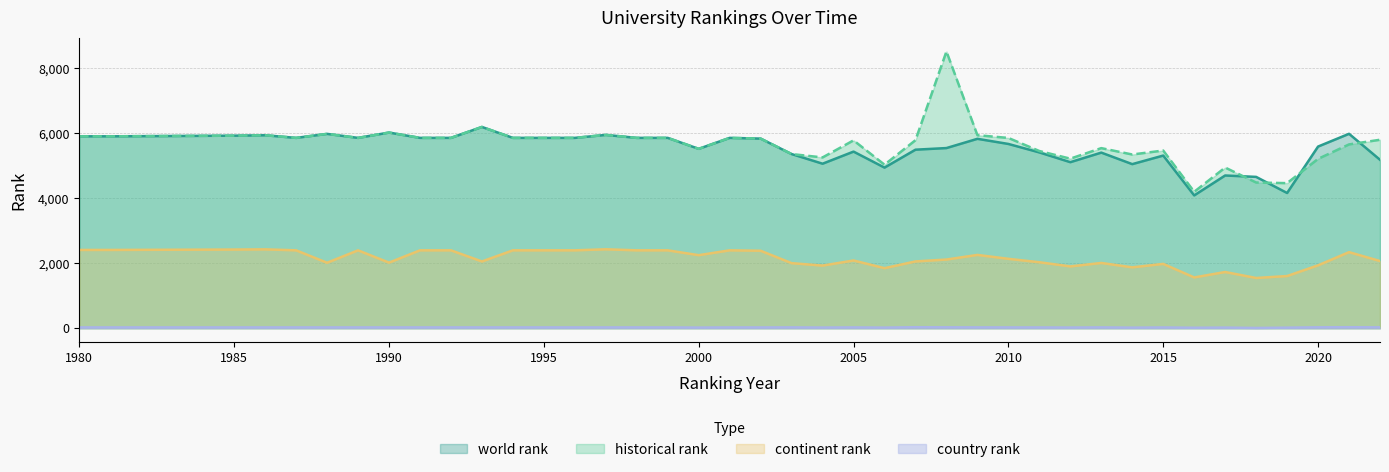

Which has a higher value, 1988 or 1996?

1988